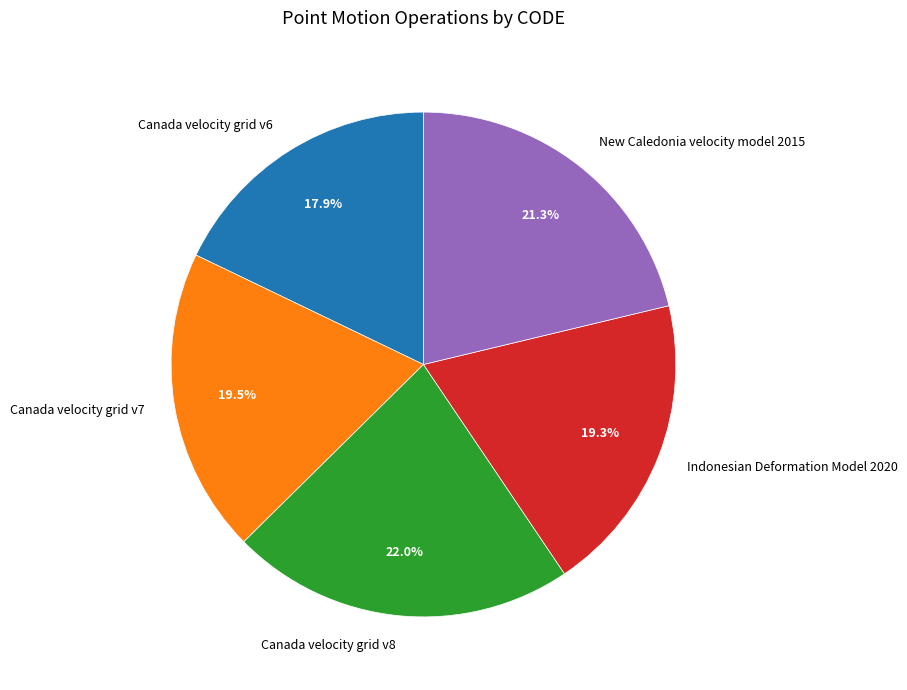

What percentage is the Indonesian Deformation Model 2020 slice, to the nearest percent?

19%